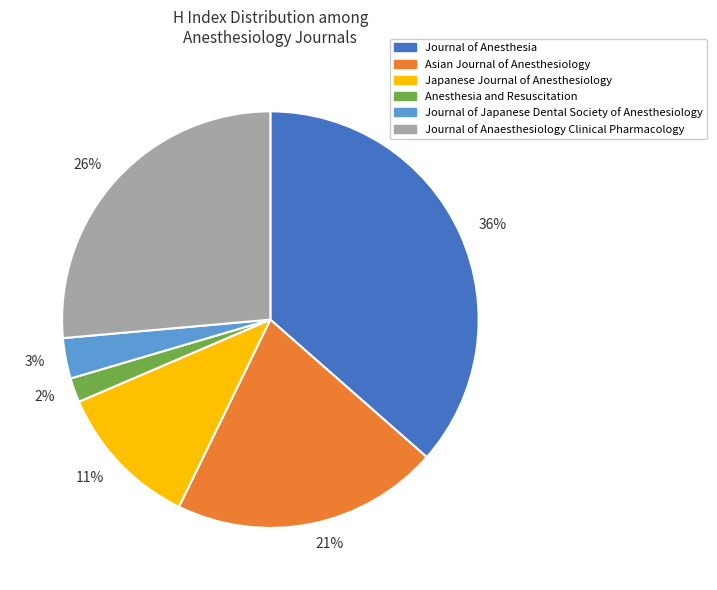

To the nearest percent, what is the average slice percentage?

17%